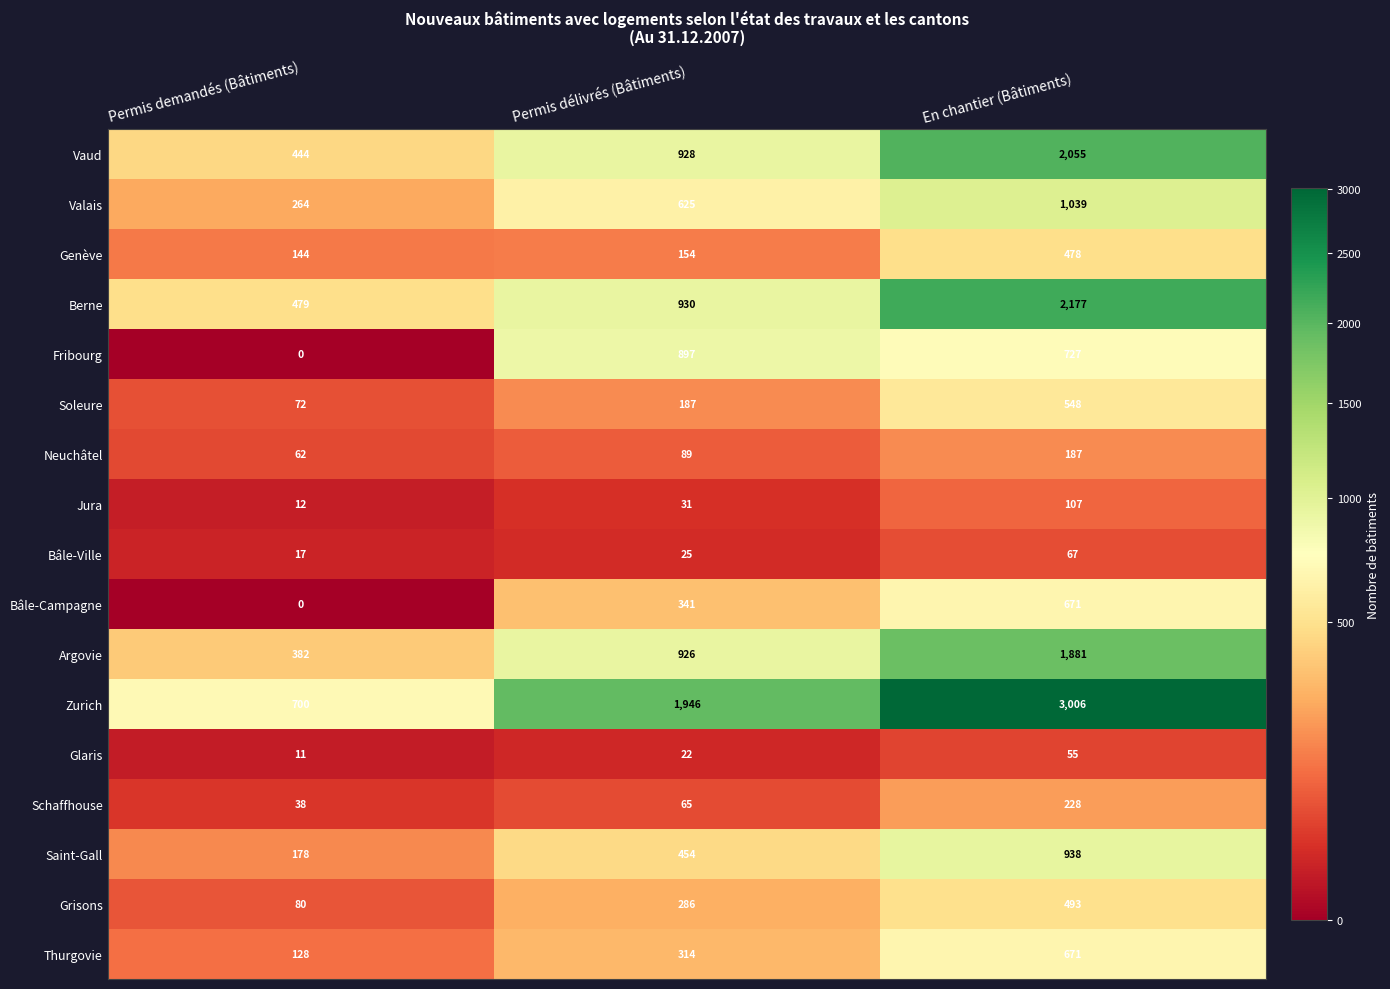

How many Argovie values are between 382 and 1881?

3